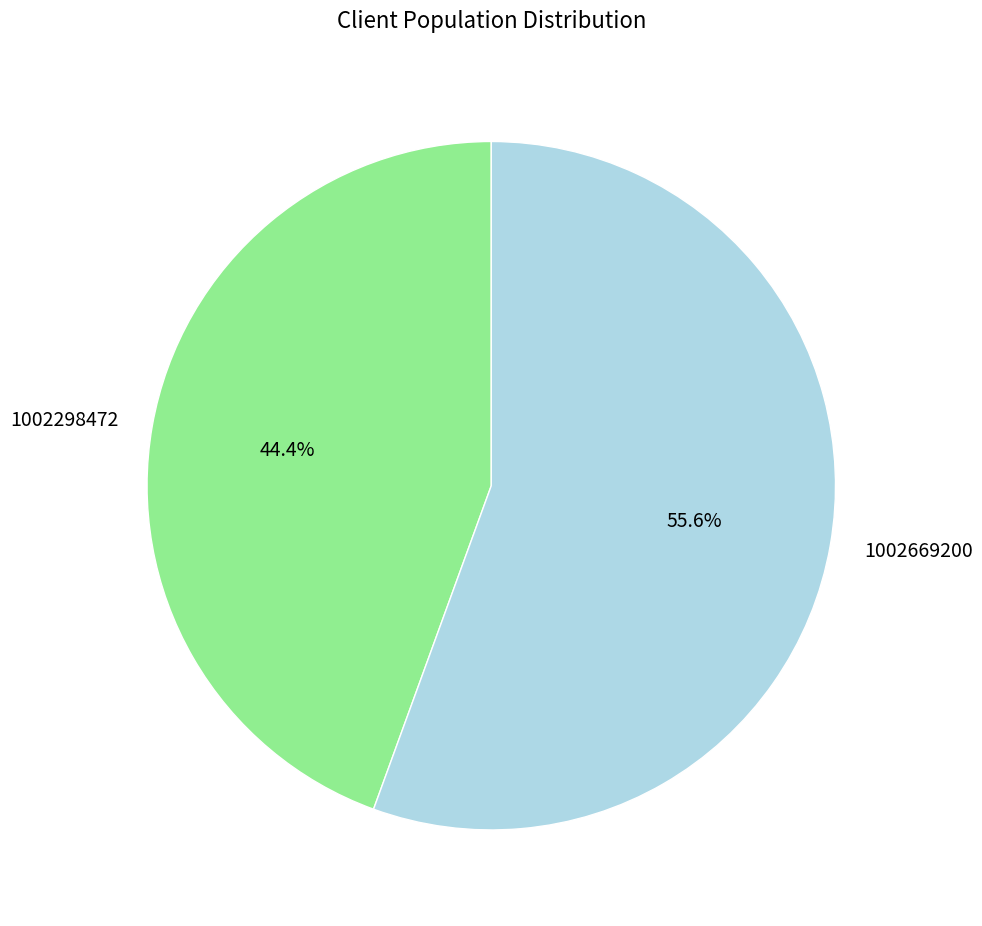

Approximately how many times larger is the value at 1002298472 compared to 1002669200?

0.8